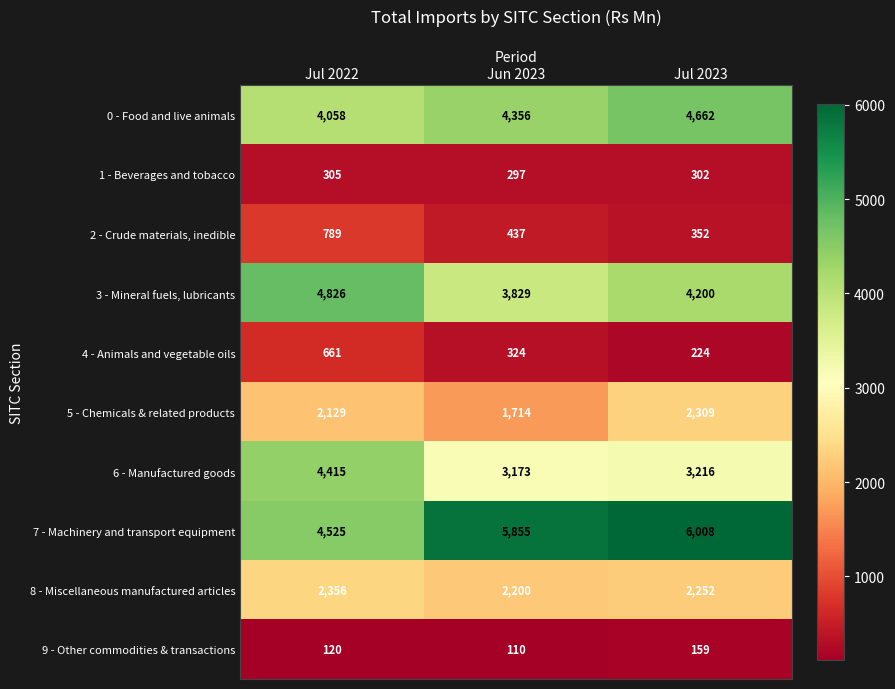

Which series changed the most between Jul 2022 and Jun 2023?

7 - Machinery and transport equipment